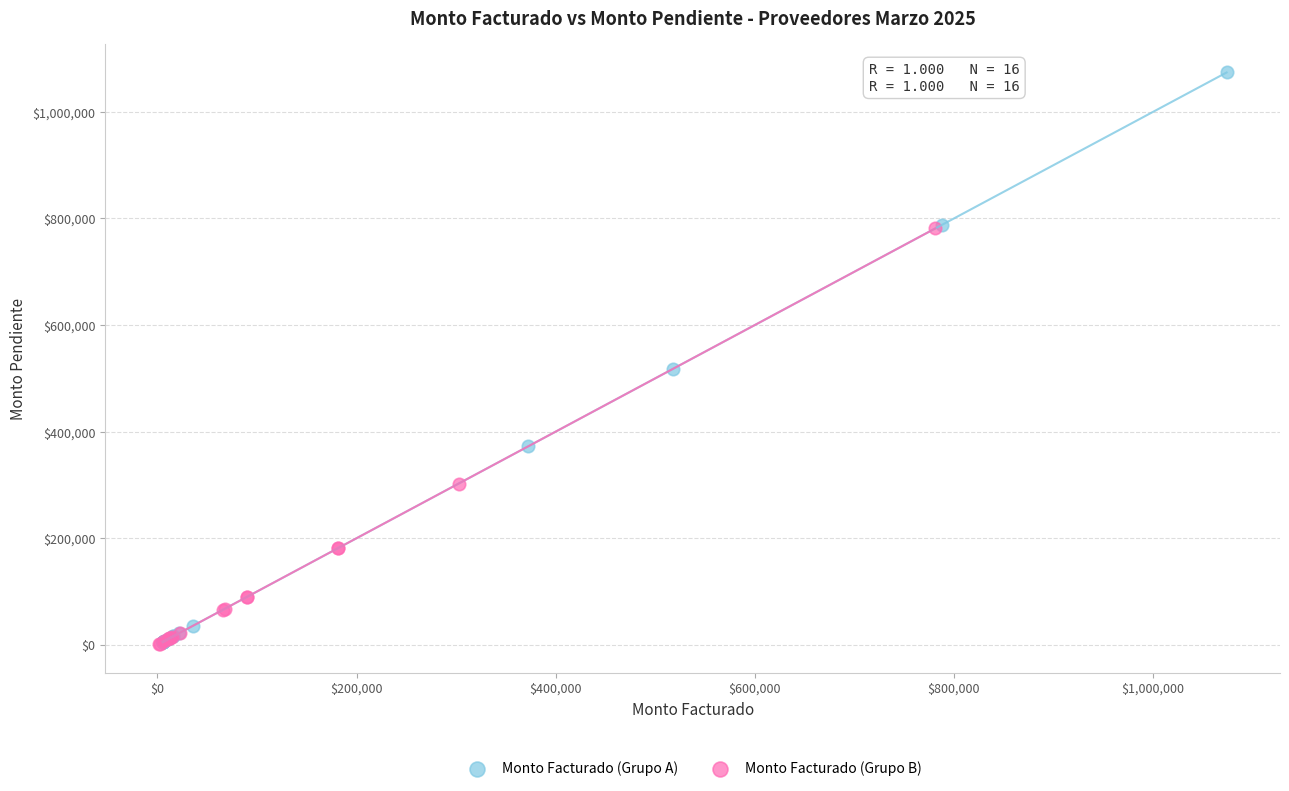

Which series reaches the maximum Y coordinate?

Monto Facturado (Grupo A)